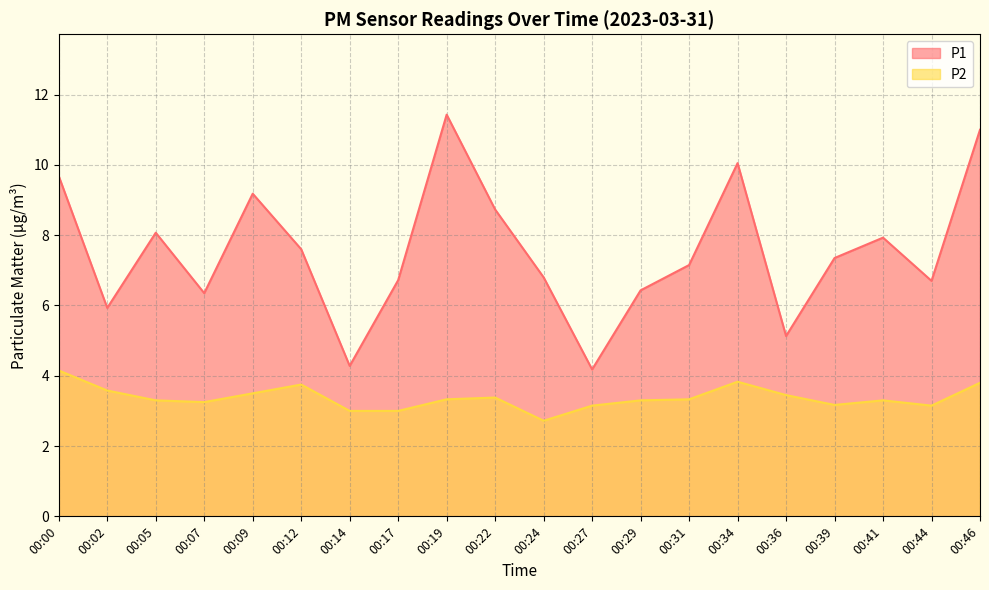

What is the difference between the maximum and minimum values in the P1 series?

7.2